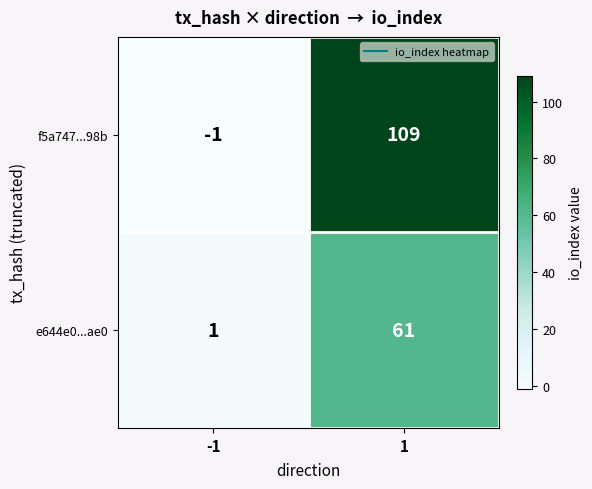

How many data points does each series have?

2